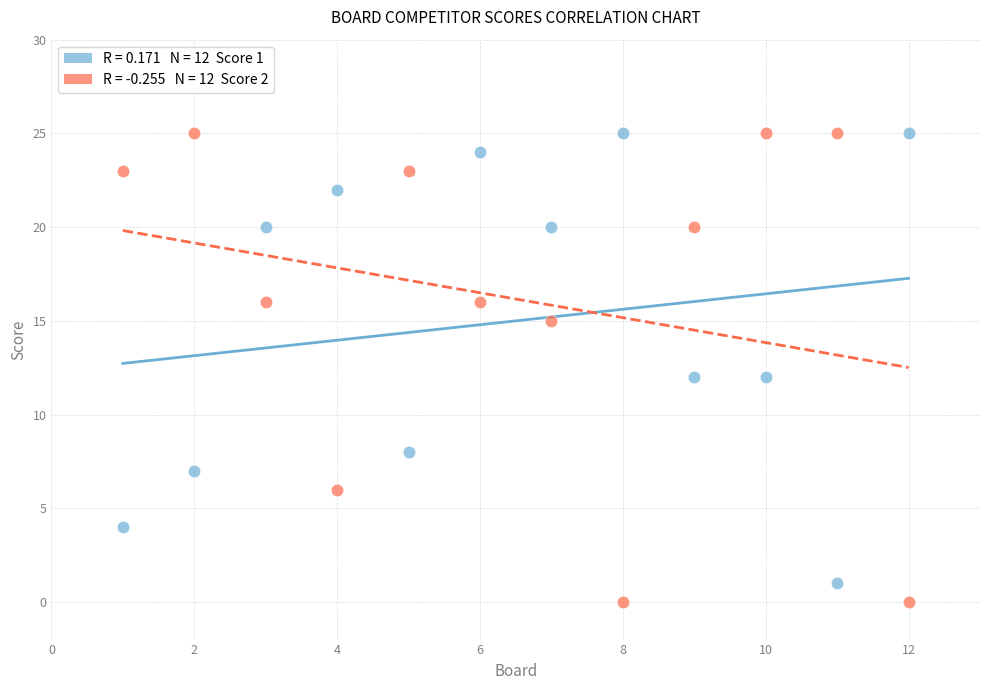

Across all data points, what is the range of X values (max minus min)?

11